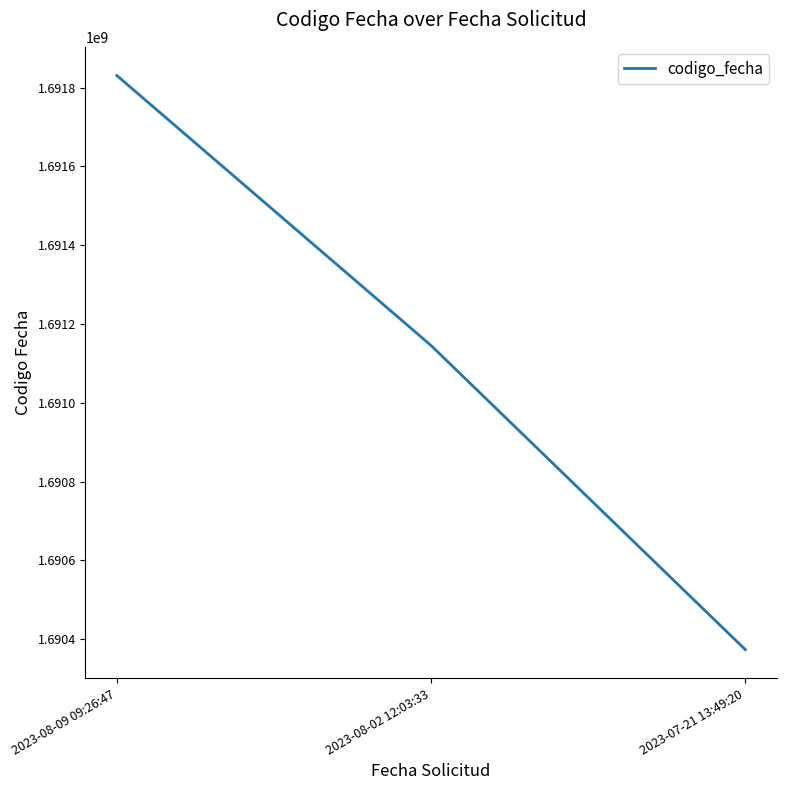

What is the sum of the values at 2023-07-21 13:49:20 and 2023-08-02 12:03:33?

3381519244